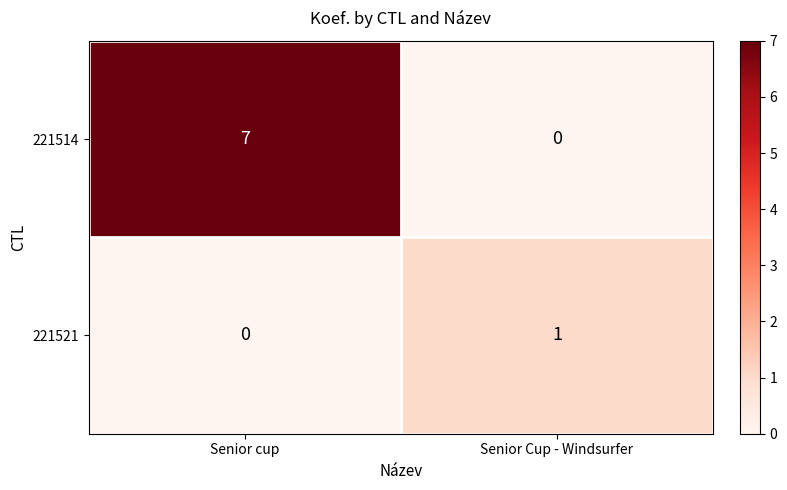

Reading left to right, list all the values displayed in this chart.

221514: Senior cup=7	Senior Cup - Windsurfer=0
221521: Senior cup=0	Senior Cup - Windsurfer=1